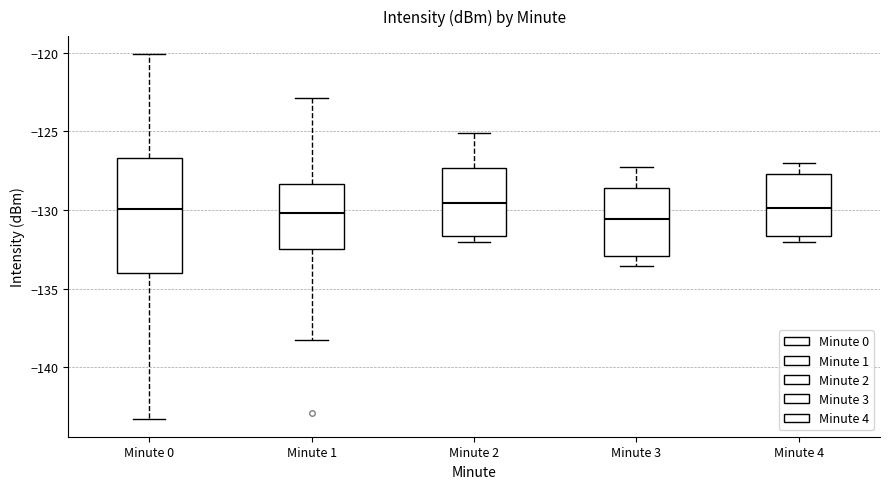

Reading left to right, read every box against the y-axis: the position of its median line, the range the box covers, and the ends of its whiskers. The values are not printed on the chart, so give them approximately, as read against the axis.

Minute 0: median -130.0, box -134.0 to -126.5, whiskers -143.5 to -120.0
Minute 1: median -130.0, box -132.5 to -128.5, whiskers -138.5 to -123.0
Minute 2: median -129.5, box -131.5 to -127.5, whiskers -132.0 to -125.0
Minute 3: median -130.5, box -133.0 to -128.5, whiskers -133.5 to -127.0
Minute 4: median -130.0, box -131.5 to -127.5, whiskers -132.0 to -127.0